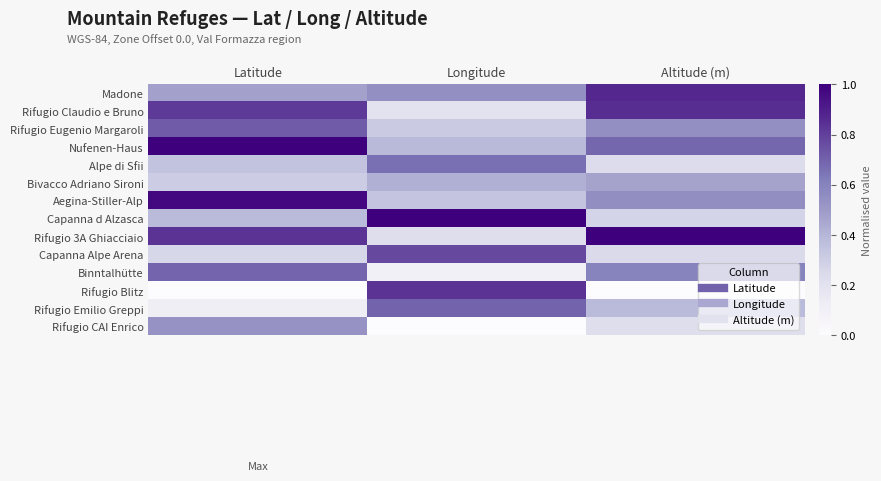

What is the total value across all series at Latitude?

7.5